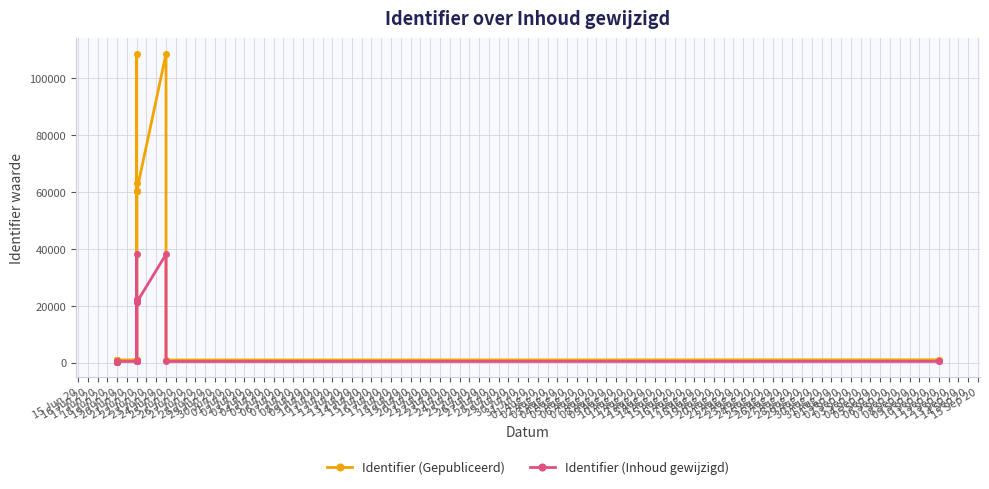

What is the maximum value for Identifier (Gepubliceerd)?

108522